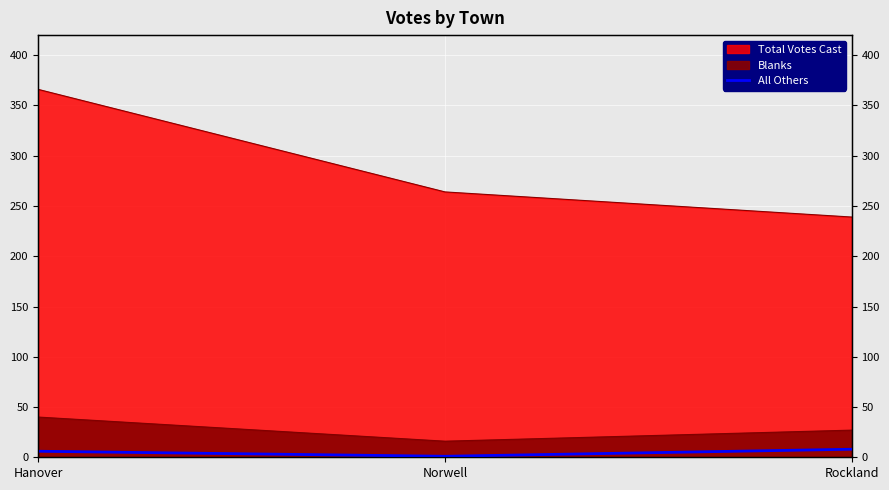

What is the label of the 2nd point from the left?

Norwell